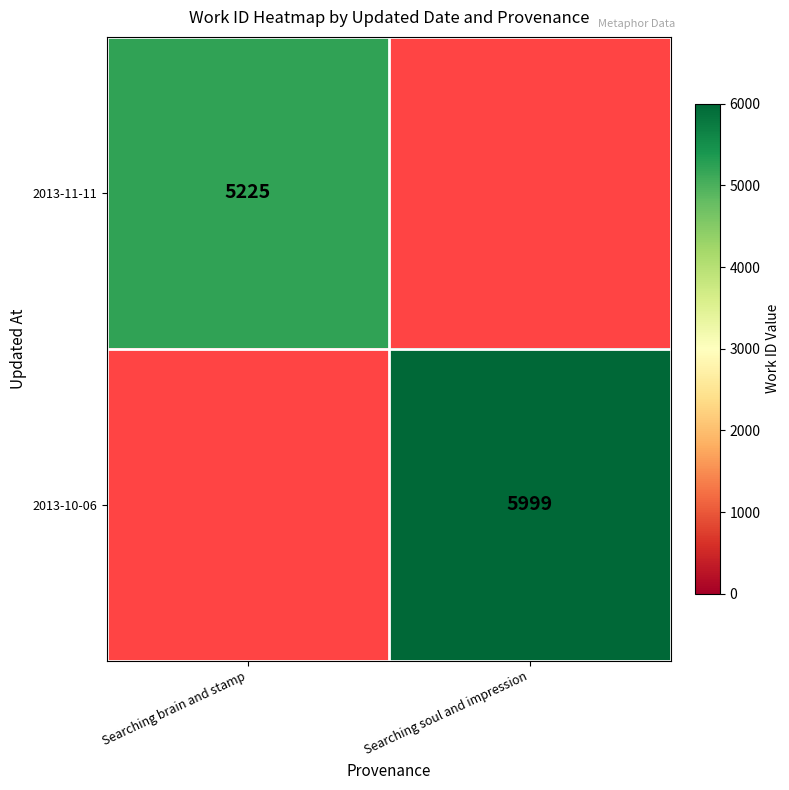

The 2013-11-11 series shows 5225 at Searching brain and stamp. True or false?

True